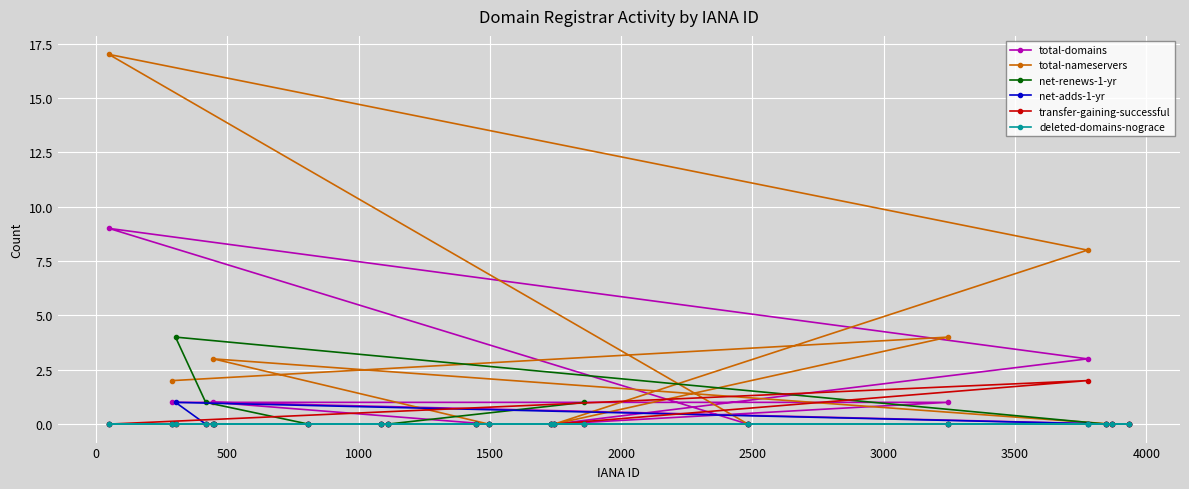

How many lines are shown in the chart?

6